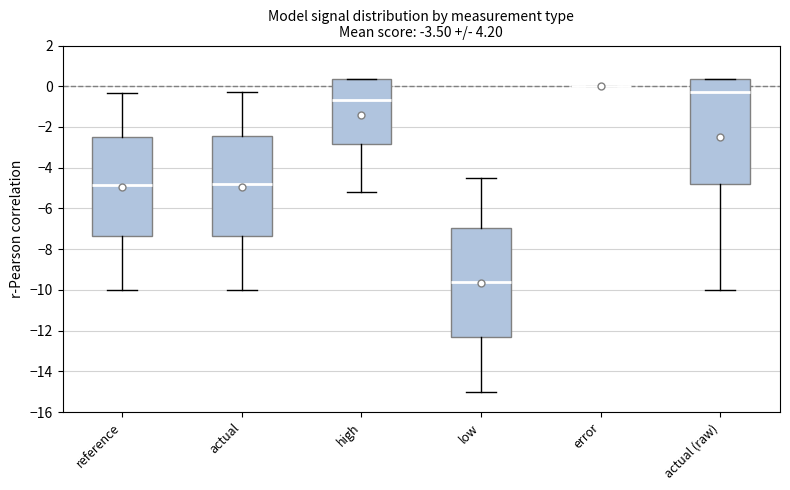

Reading left to right, transcribe this box plot: for each box, give where its median line is, the range the box spans, and where its two whiskers end, as read against the y-axis. The values are not printed on the chart, so give them approximately, as read against the axis.

reference: median -4.8, box -7.4 to -2.6, whiskers -10.0 to -0.4
actual: median -4.8, box -7.4 to -2.4, whiskers -10.0 to -0.2
high: median -0.6, box -2.8 to 0.4, whiskers -5.2 to 0.4
low: median -9.6, box -12.4 to -7.0, whiskers -15.0 to -4.4
error: box collapsed to a line at 0.0, whiskers 0.0 to 0.0
actual (raw): median -0.2, box -4.8 to 0.4, whiskers -10.0 to 0.4